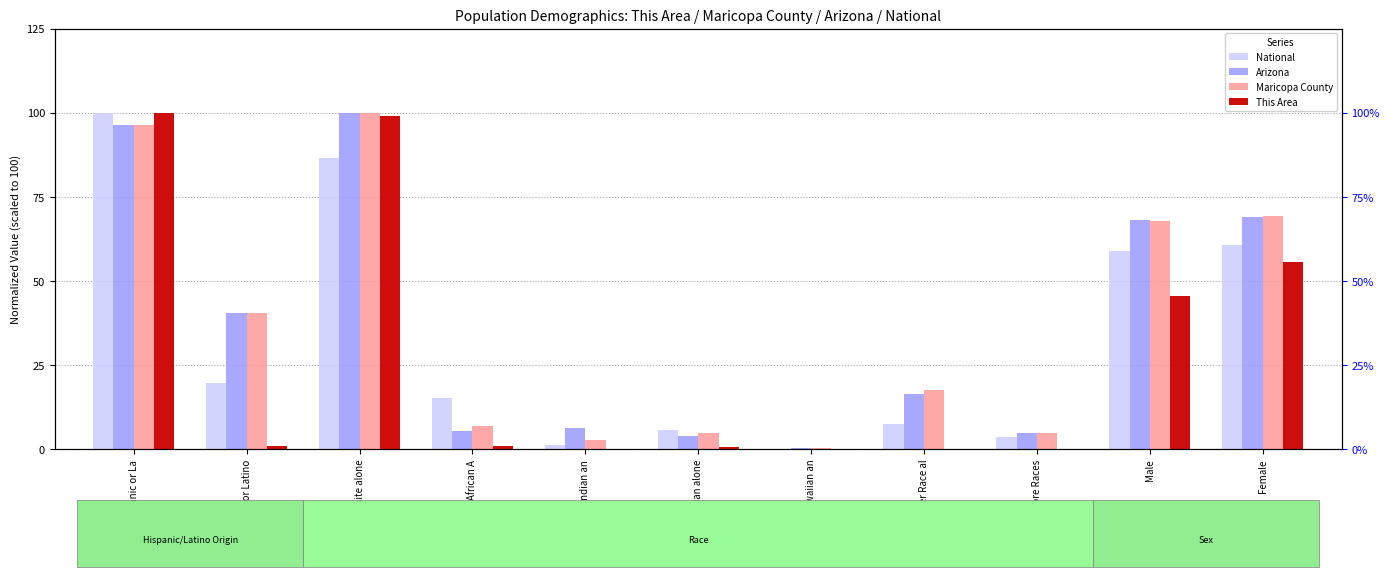

What is the value of the Maricopa County bar at the 2nd from the left?

40.5